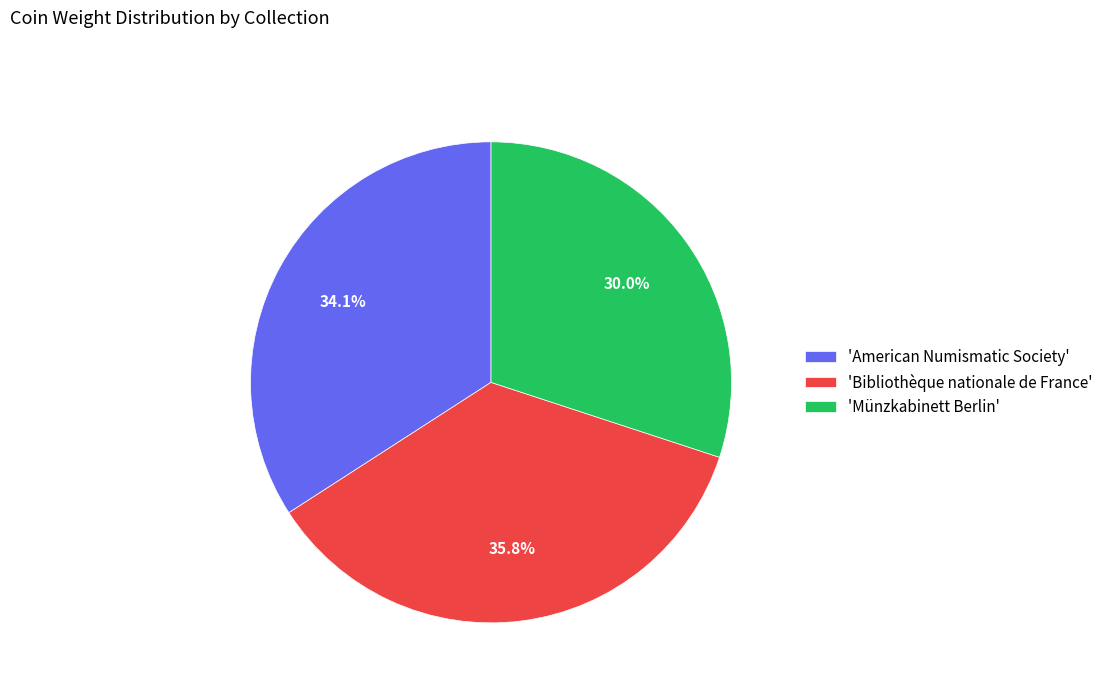

Do 'Münzkabinett Berlin' and 'American Numismatic Society' together represent more than half of the pie?

Yes